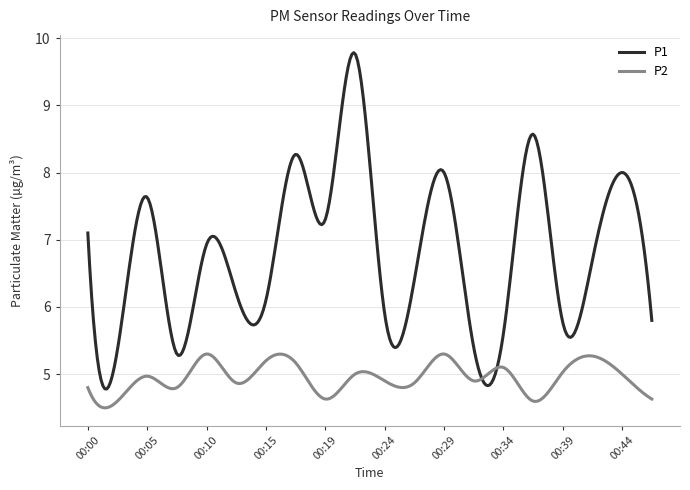

Rank the series by their maximum value, from highest to lowest.

P1, P2